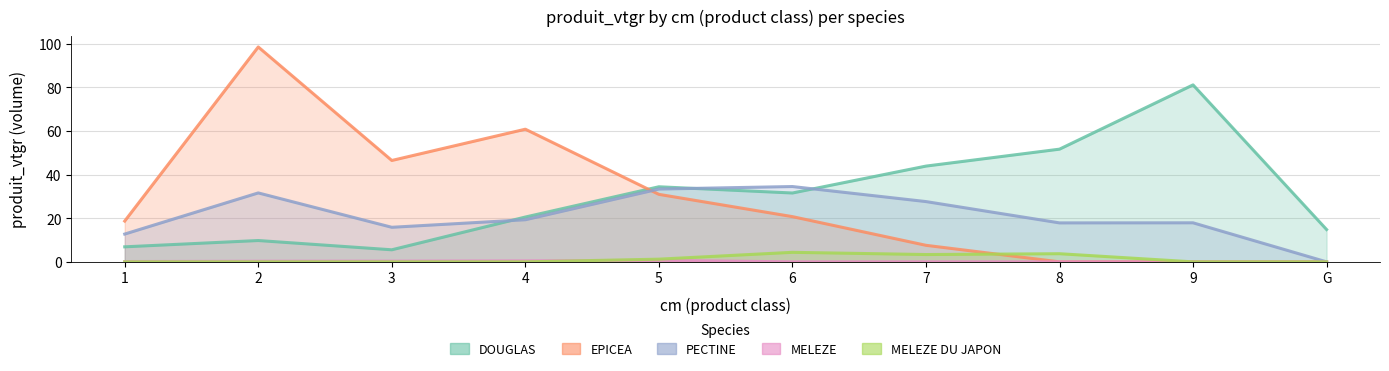

Where is the first local minimum for EPICEA?

3